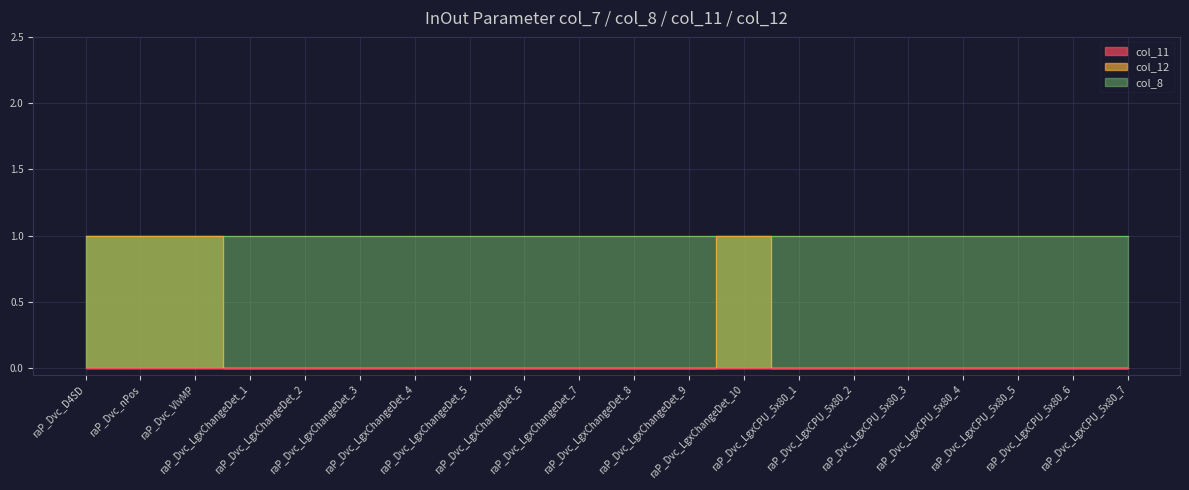

What is the total value across all series at raP_Dvc_LgxChangeDet_3?

1